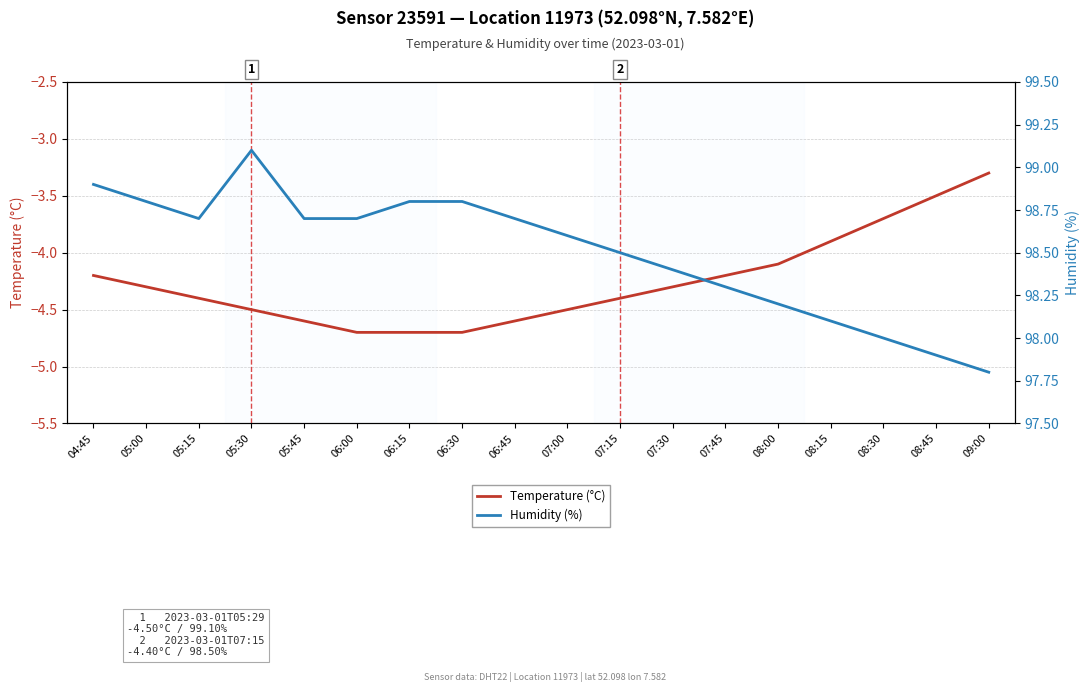

What are all the series names shown in the legend?

Temperature (°C), Humidity (%)